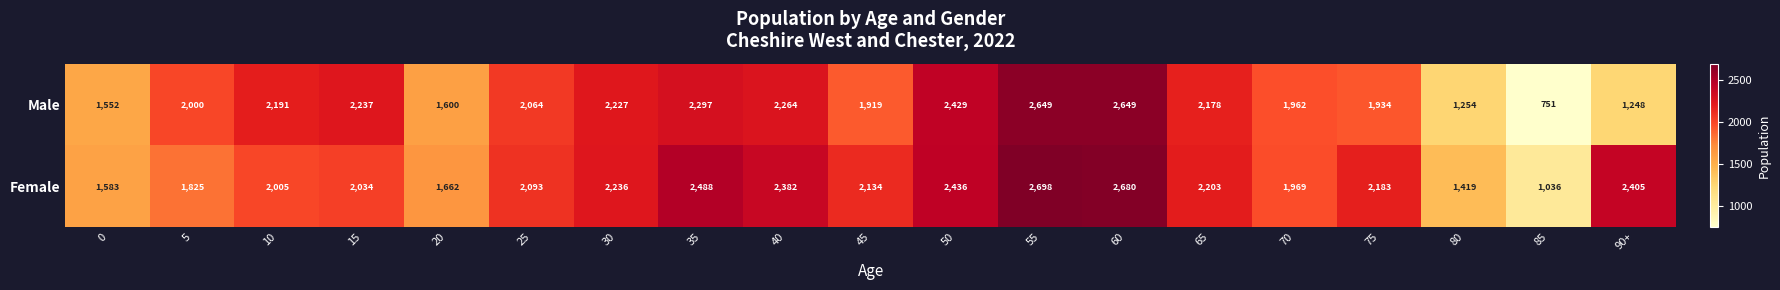

What is the difference between the second highest and minimum values in the Male series?

1898